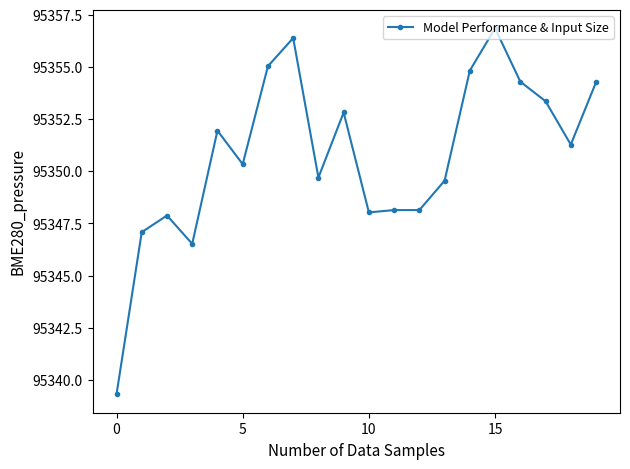

What is the average value?

95350.8